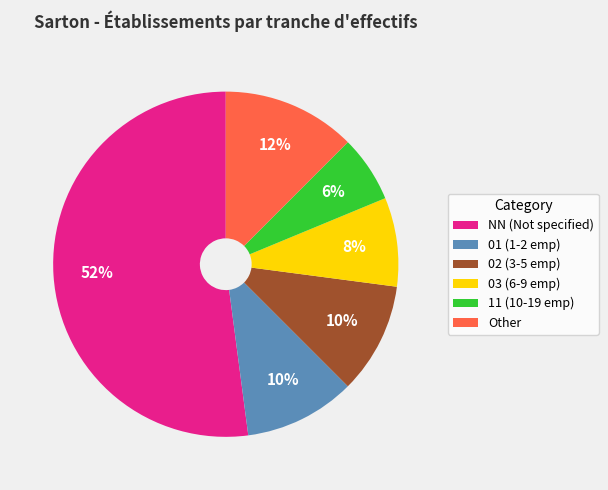

To the nearest percent, what portion does 03 (6-9 emp) represent?

8%